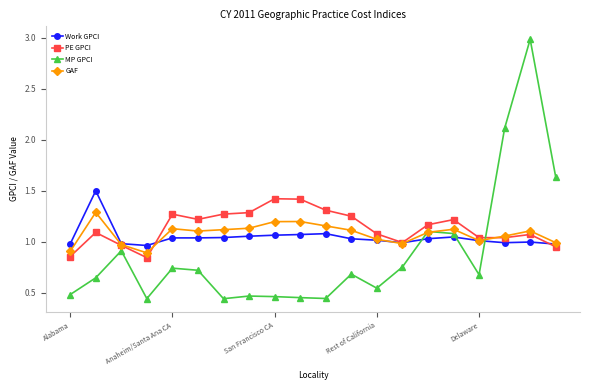

What is the greatest value displayed?

3.0